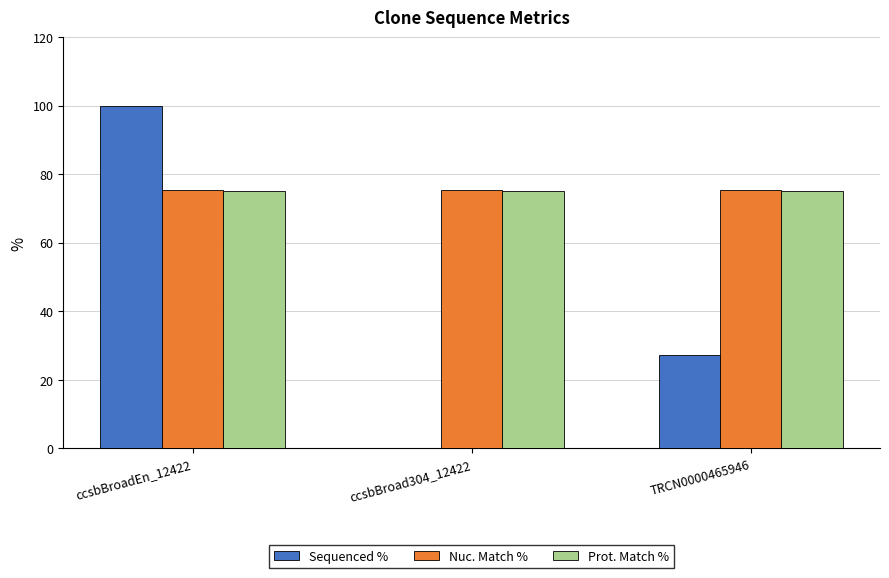

Is the value of Sequenced % at TRCN0000465946 greater than the value of Prot. Match % at ccsbBroad304_12422?

No